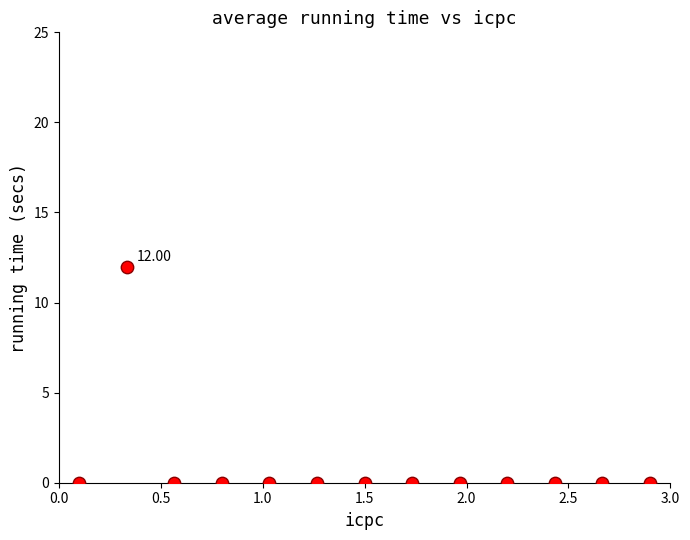

What is the range of Y values (max minus min)?

12